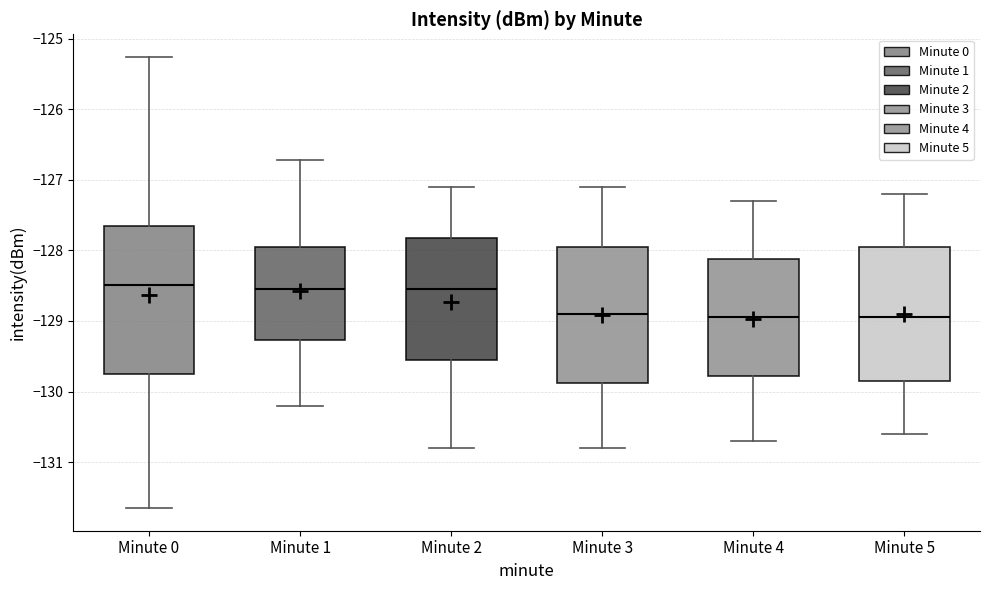

Reading left to right, read every box against the y-axis: the position of its median line, the range the box covers, and the ends of its whiskers. The values are not printed on the chart, so give them approximately, as read against the axis.

Minute 0: median -128.5, box -129.8 to -127.7, whiskers -131.7 to -125.3
Minute 1: median -128.6, box -129.3 to -127.9, whiskers -130.2 to -126.7
Minute 2: median -128.5, box -129.5 to -127.8, whiskers -130.8 to -127.1
Minute 3: median -128.9, box -129.9 to -127.9, whiskers -130.8 to -127.1
Minute 4: median -128.9, box -129.8 to -128.1, whiskers -130.7 to -127.3
Minute 5: median -128.9, box -129.8 to -127.9, whiskers -130.6 to -127.2